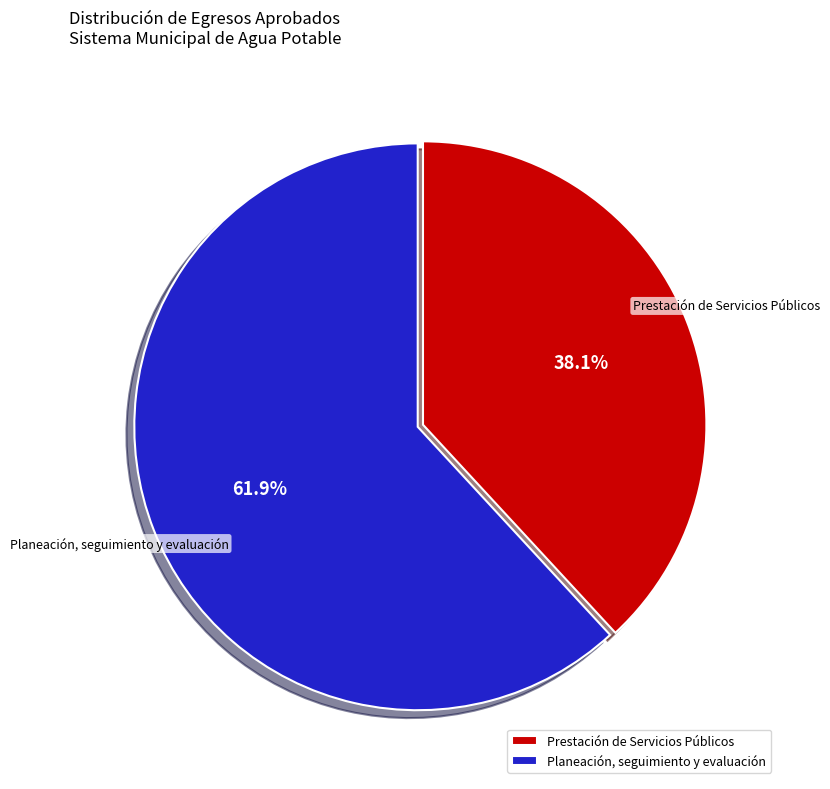

Combined, do Planeación, seguimiento y evaluación and Prestación de Servicios Públicos account for over 50%?

Yes